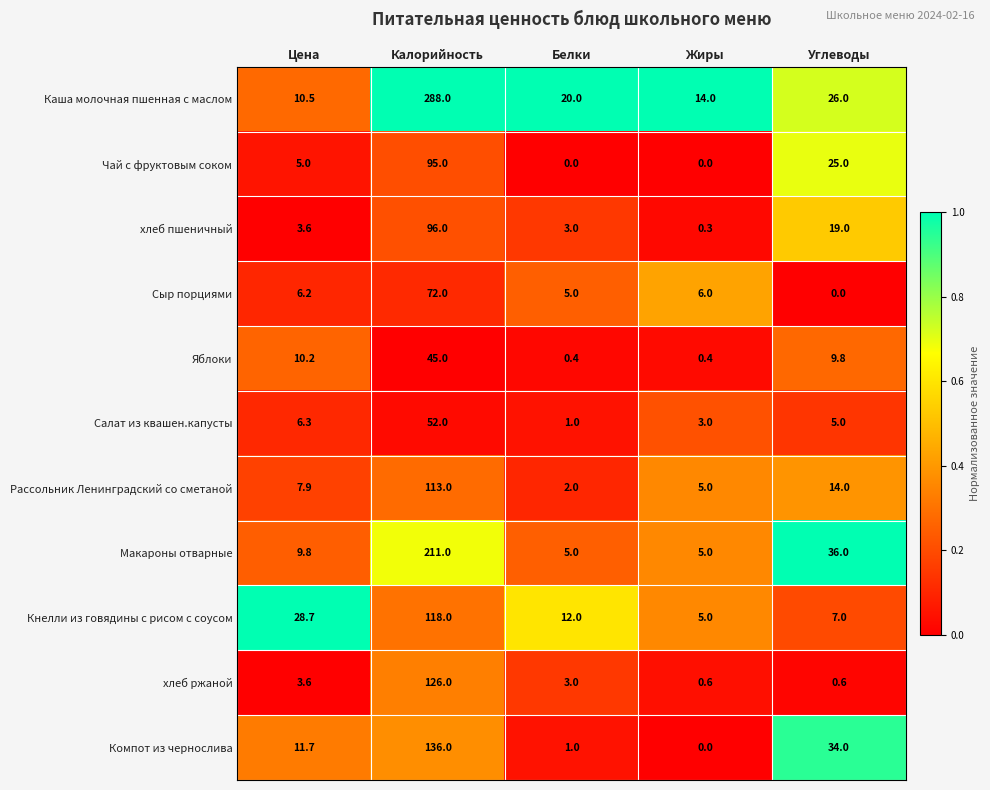

What is the highest value of the Салат из квашен.капусты series?

52.0